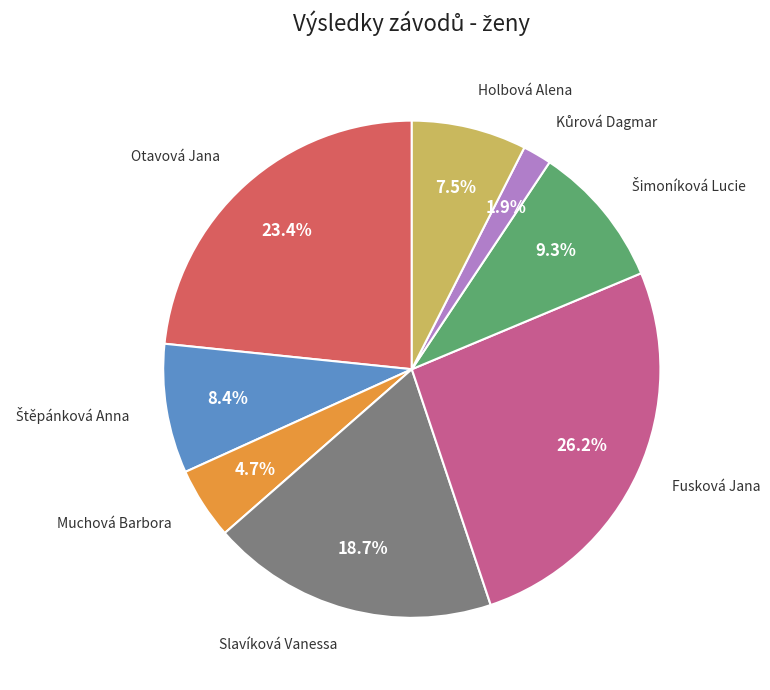

To the nearest percent, what is the average slice percentage?

12%